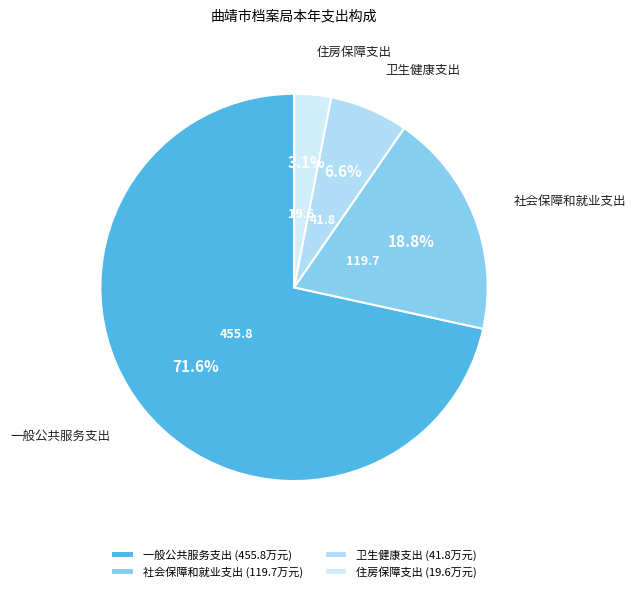

Which category accounts for the majority?

一般公共服务支出